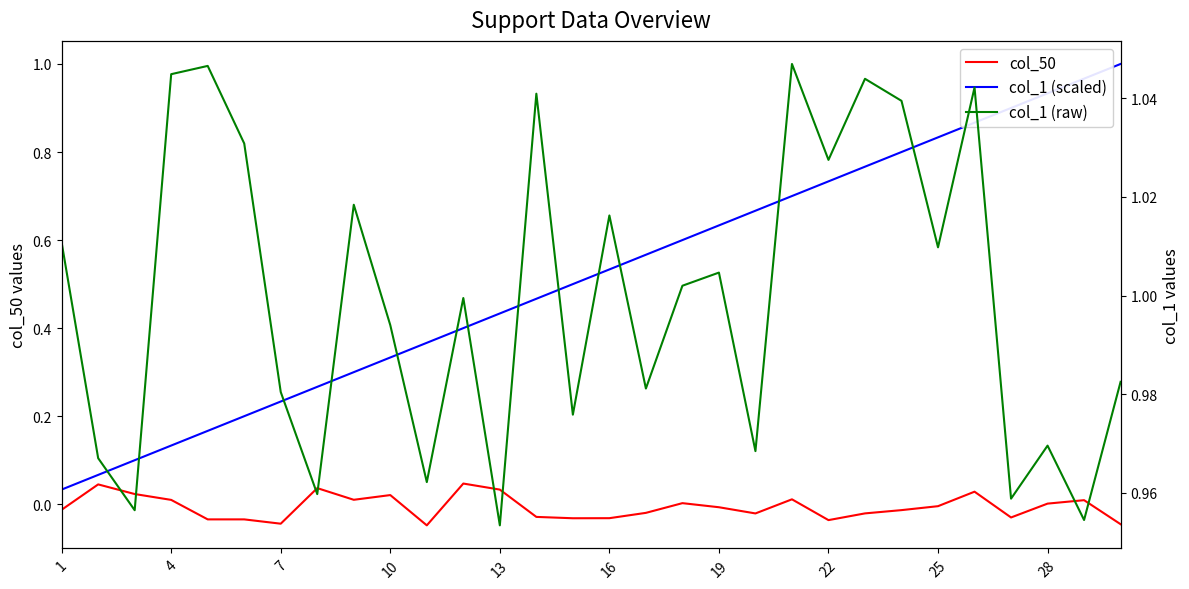

Reading right to left, transcribe all the data shown in this chart.

col_50: -0.0	0.0	0.0	-0.0	0.0	-0.0	-0.0	-0.0	-0.0	0.0	-0.0	-0.0	0.0	-0.0	-0.0	-0.0	-0.0	0.0	0.0	-0.0	0.0	0.0	0.0	-0.0	-0.0	-0.0	0.0	0.0	0.0	-0.0
col_1 (scaled): 1.0	1.0	0.9	0.9	0.9	0.8	0.8	0.8	0.7	0.7	0.7	0.6	0.6	0.6	0.5	0.5	0.5	0.4	0.4	0.4	0.3	0.3	0.3	0.2	0.2	0.2	0.1	0.1	0.1	0.0
col_1 (raw): 1.0	1.0	1.0	1.0	1.0	1.0	1.0	1.0	1.0	1.0	1.0	1.0	1.0	1.0	1.0	1.0	1.0	1.0	1.0	1.0	1.0	1.0	1.0	1.0	1.0	1.0	1.0	1.0	1.0	1.0